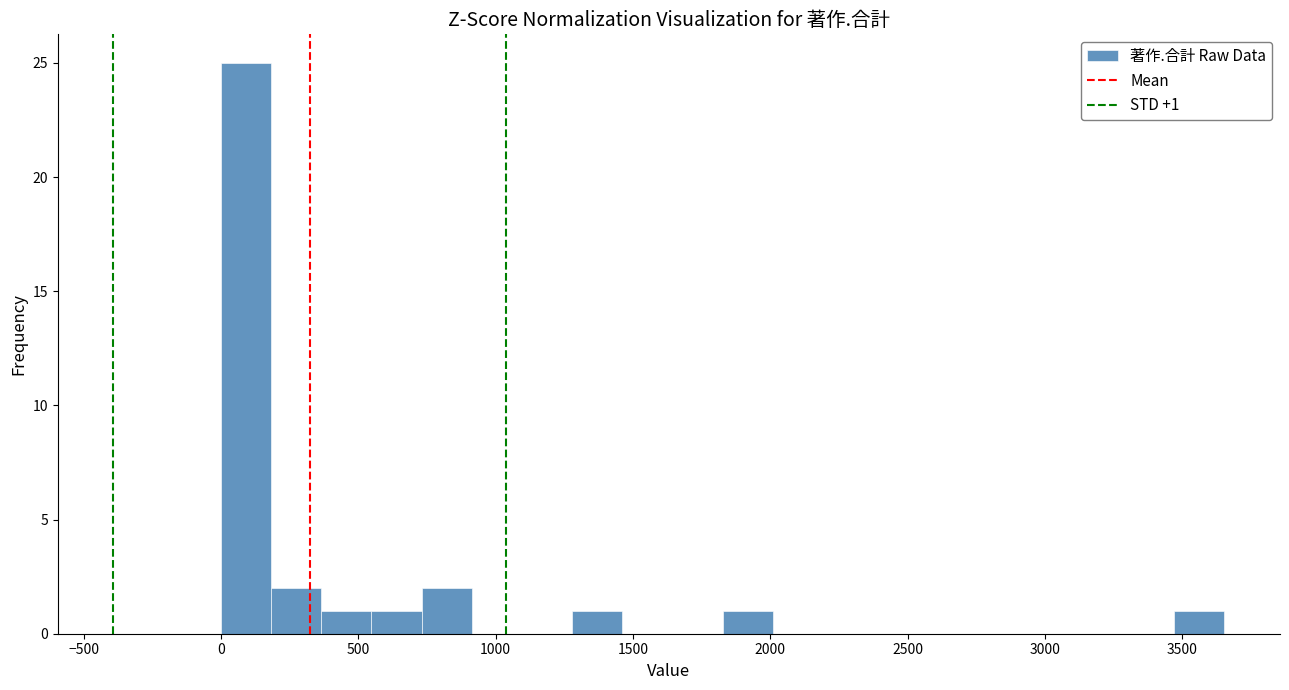

Read against the x-axis, roughly where is the centre of the tallest bar?

100